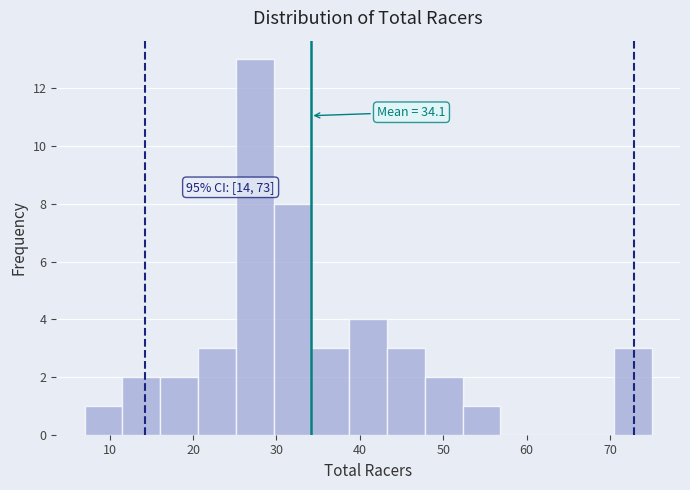

Over which range of the x-axis is the bar tallest?

25 to 30